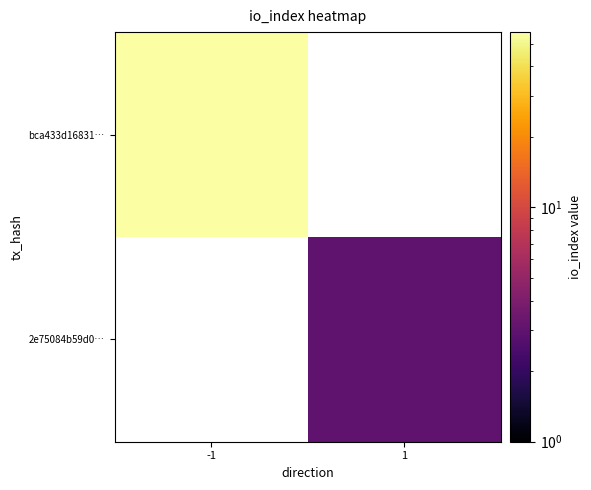

How many values in bca433d16831… are above zero?

1